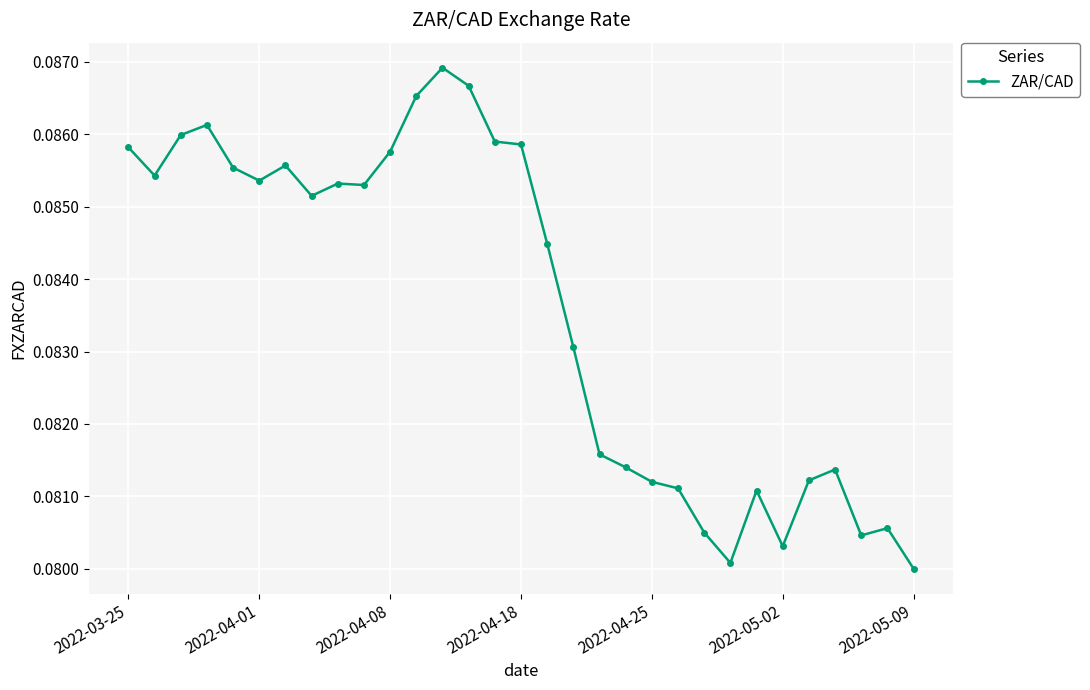

True or false: the data has more than 2 interior local peaks.

True